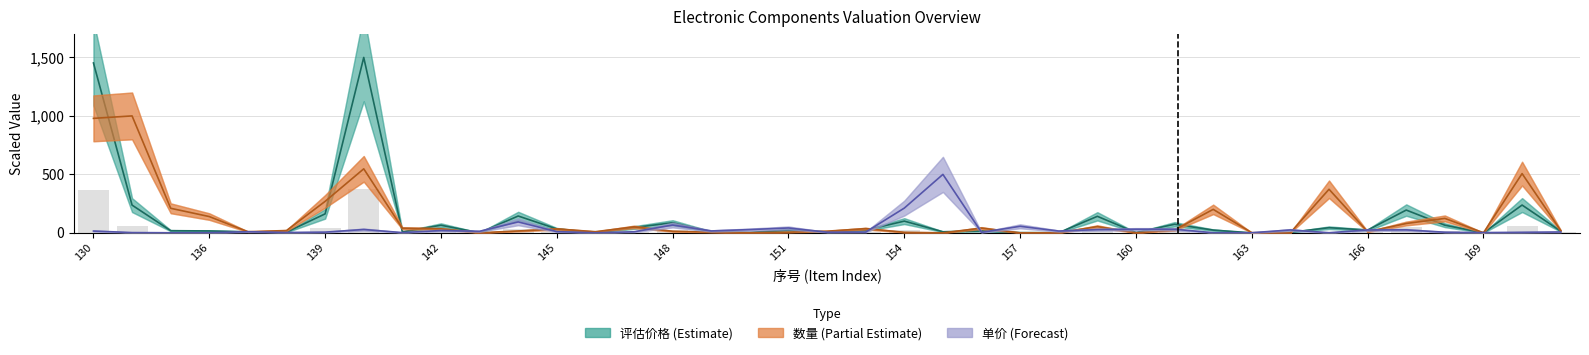

At which label does 评估价格 (Estimate) first exceed 23?

130